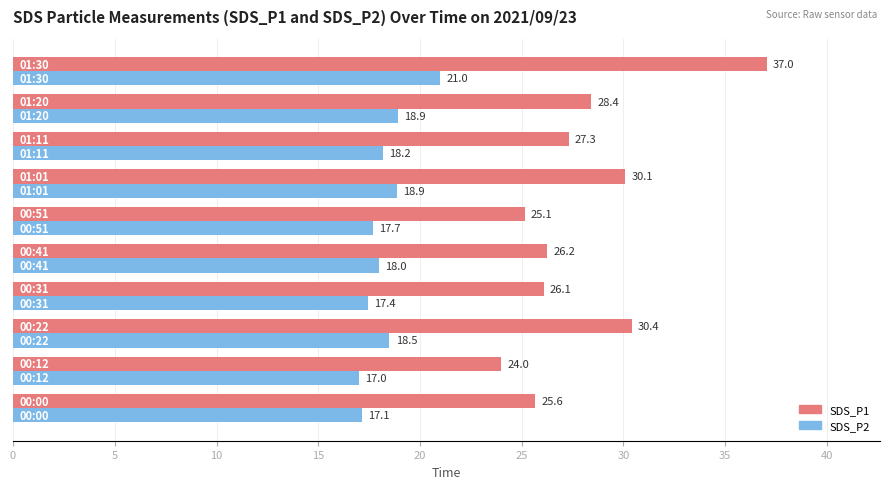

At how many categories does at least one series exceed 25?

9